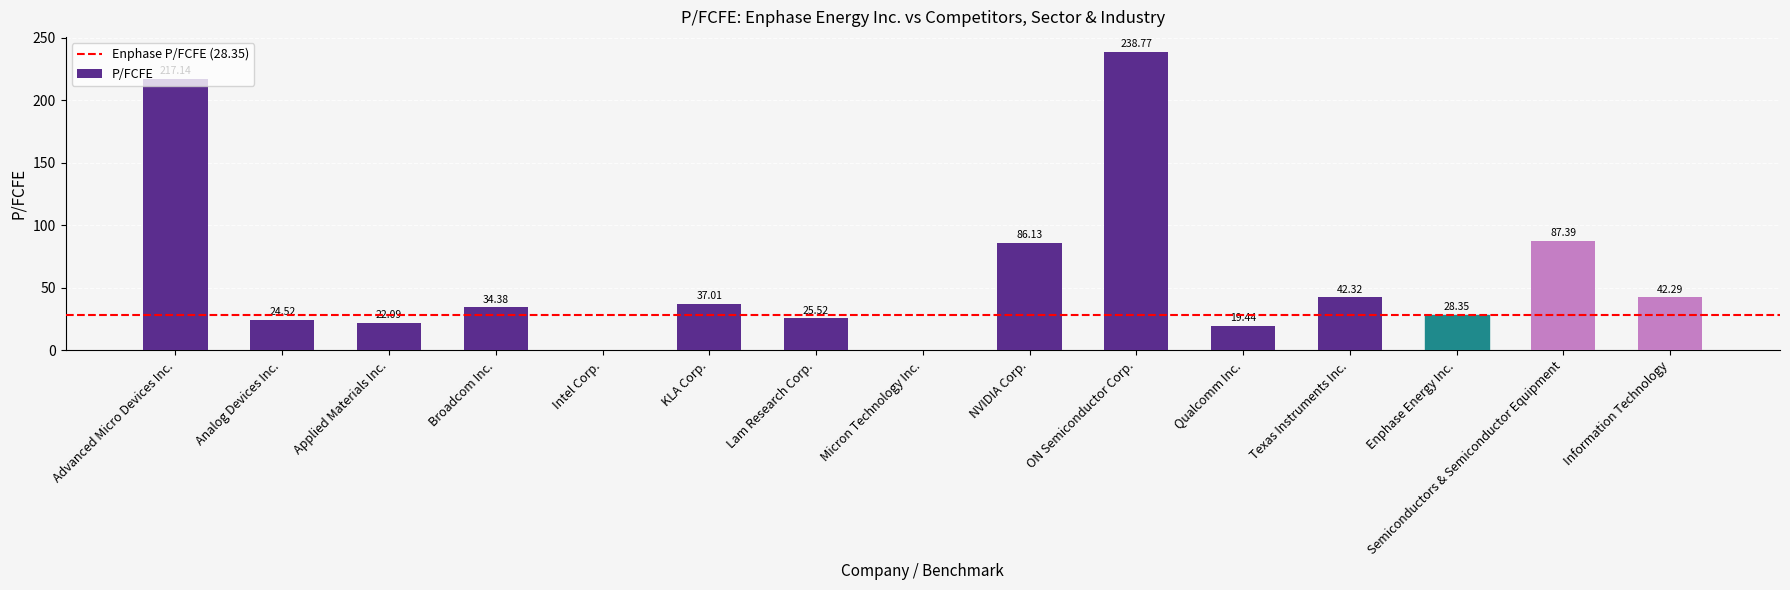

The value at Broadcom Inc. is 34.4. True or false?

True